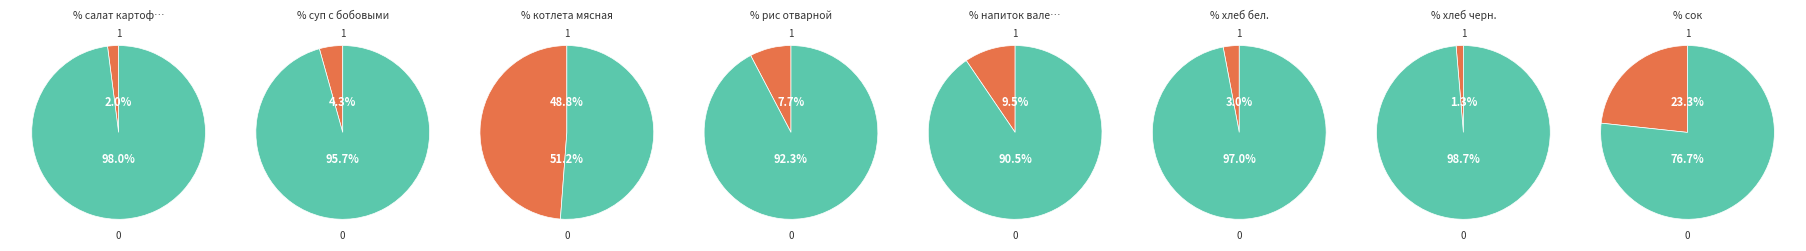

Does хлеб бел. account for over 50% of the chart?

No